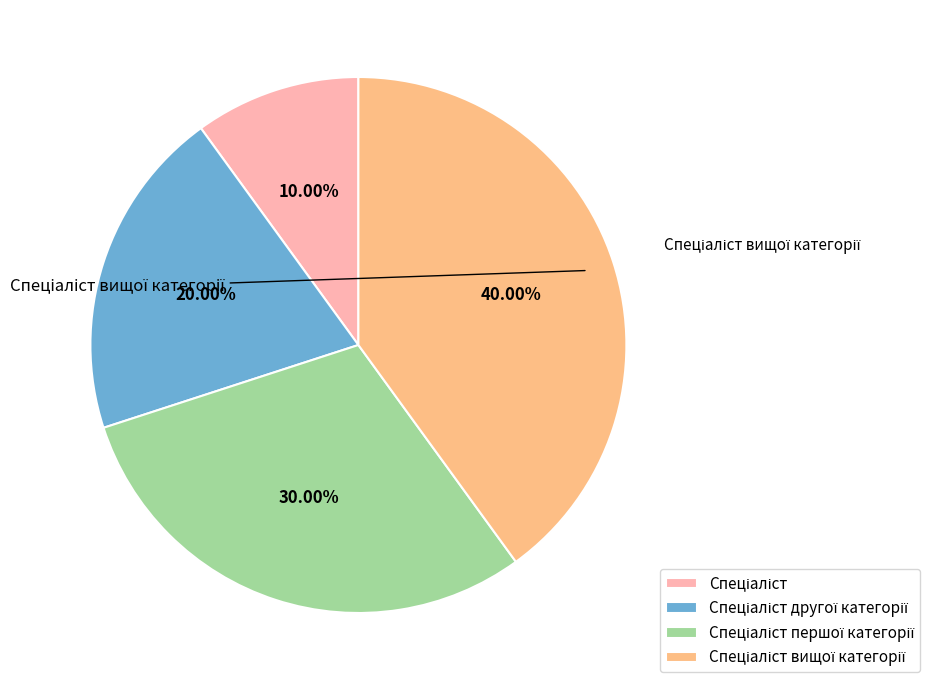

Is there a majority slice in this chart?

No